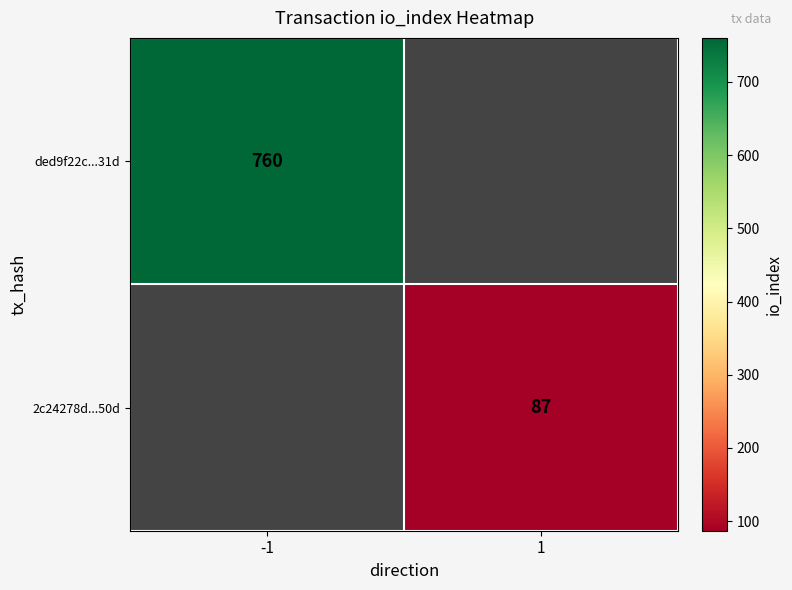

Which label corresponds to the largest value in the chart?

-1